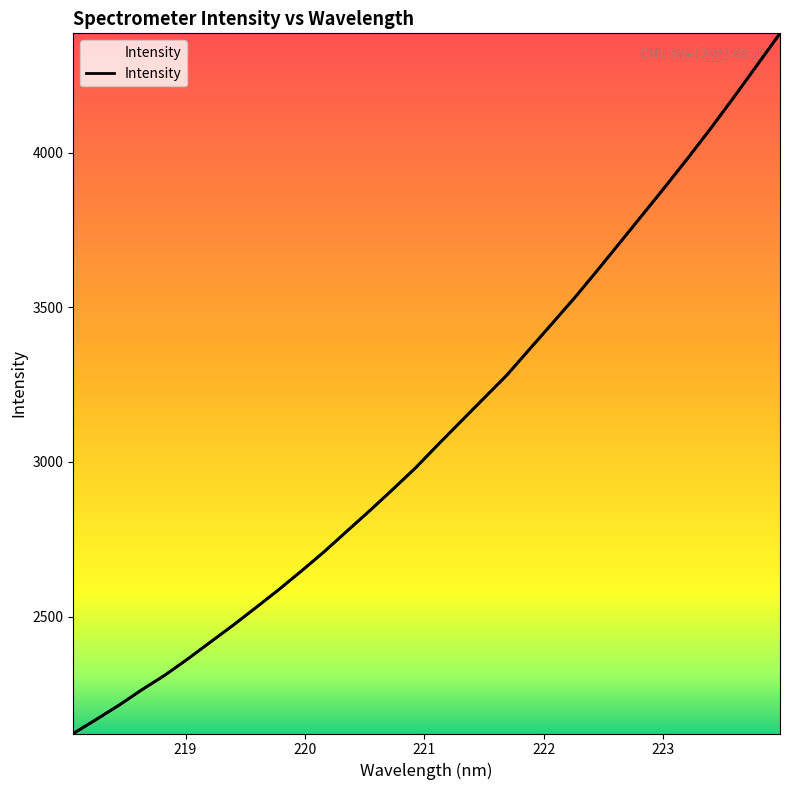

What is the greatest value displayed?

4386.1